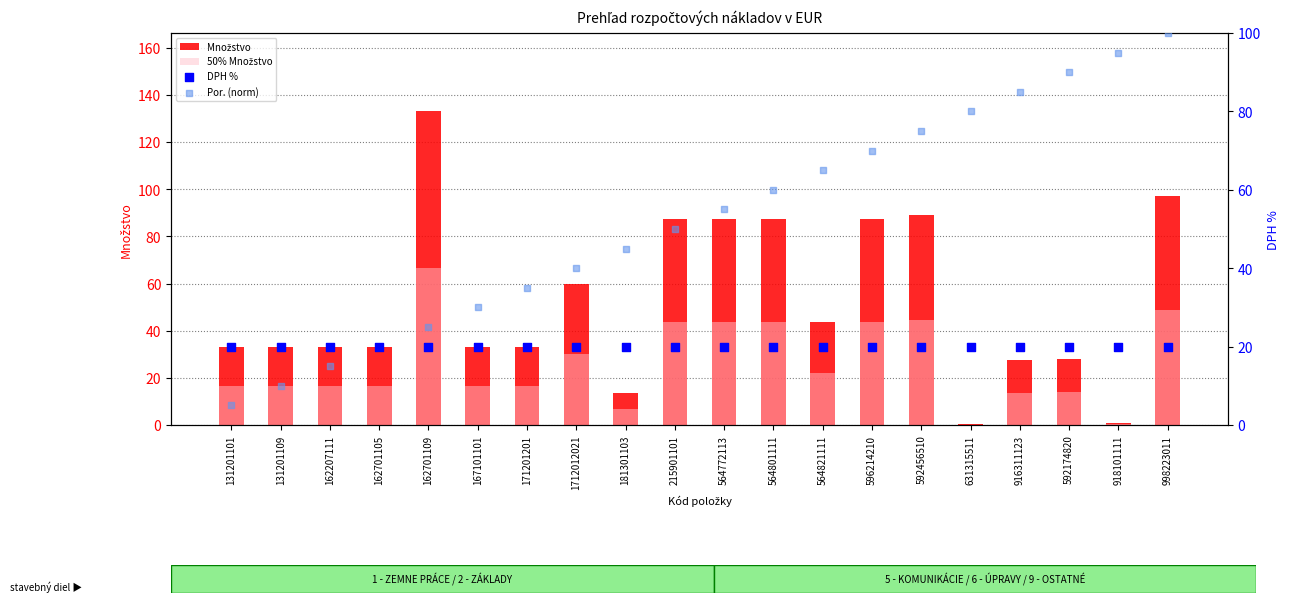

Is the value of 50% Množstvo at 1712012021 greater than the value of Množstvo at 596214210?

No